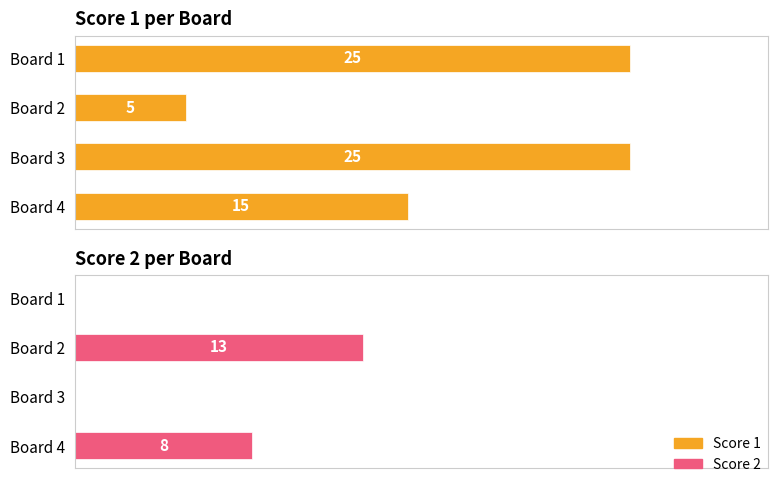

How many bars are there in each group?

2